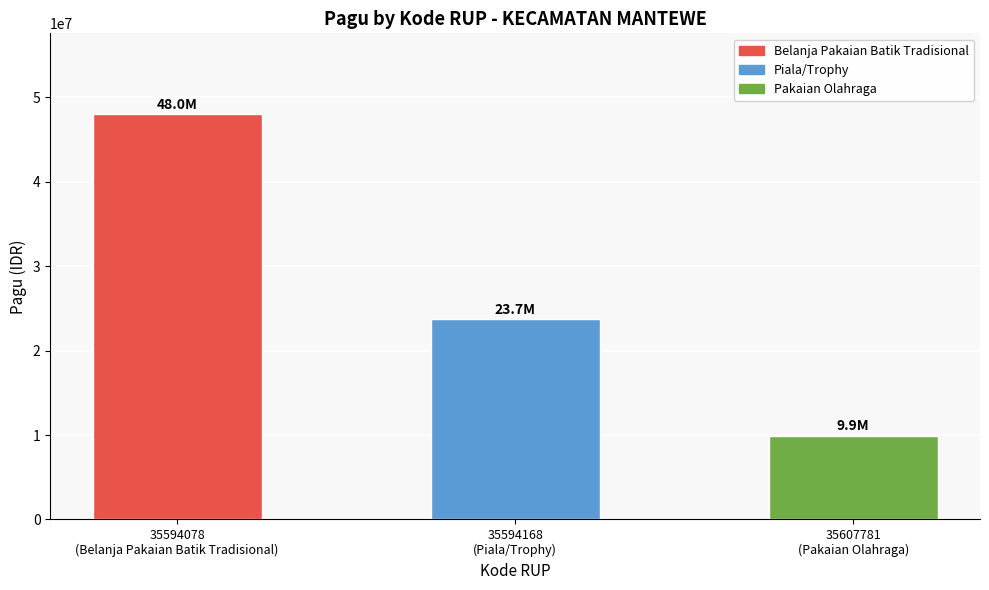

At which category does the chart reach its peak across all series?

35594078
(Belanja Pakaian Batik Tradisional)